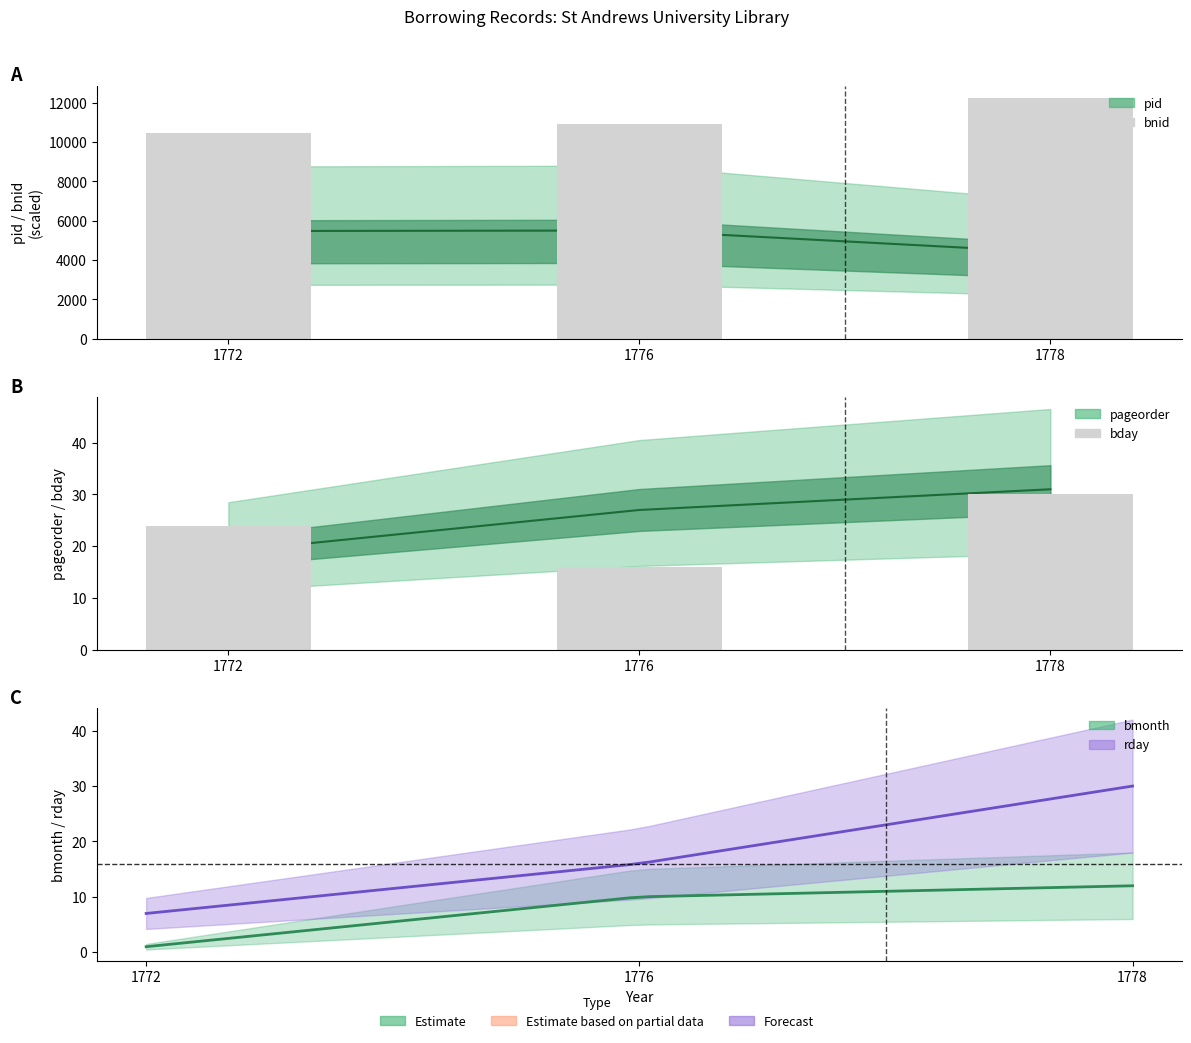

Is the value of pid at 1778 greater than the value of bnid at 1772?

No